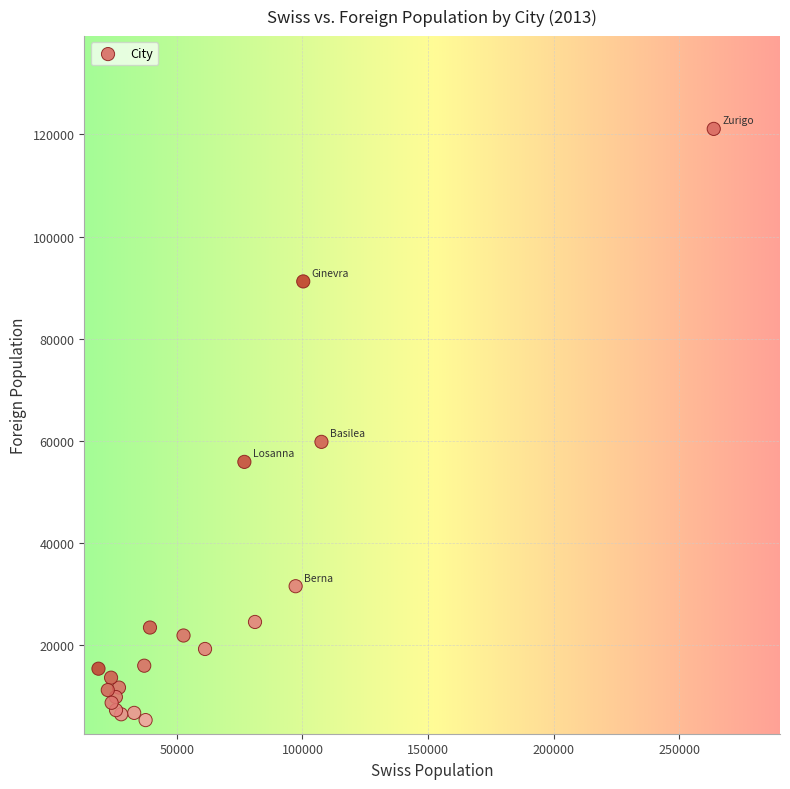

What Y value in the scatter plot is closest to 63219?

59816